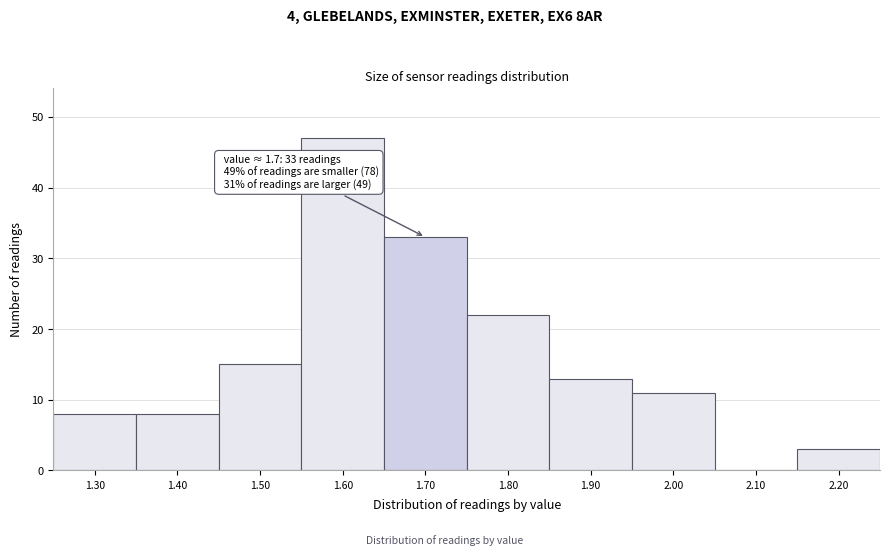

Reading right to left, what are all the values shown in this chart?

2.20=3	2.10=0	2.00=11	1.90=13	1.80=22	1.70=33	1.60=47	1.50=15	1.40=8	1.30=8